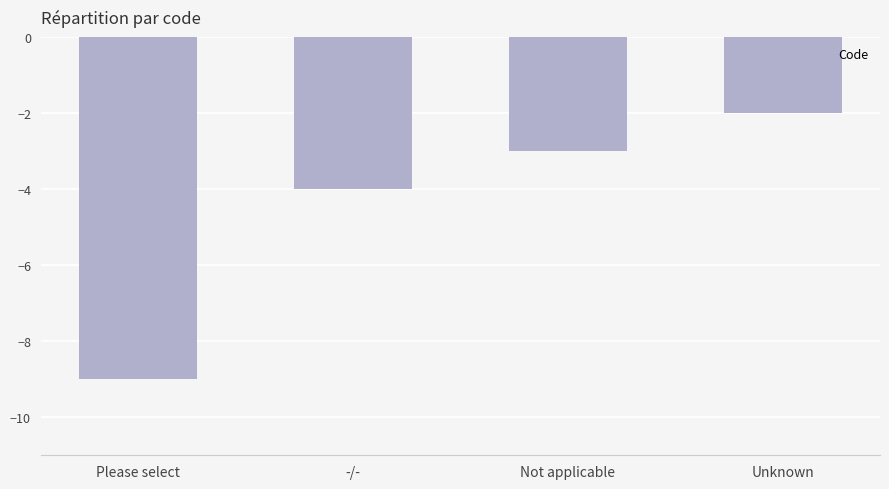

How many values exceed -3?

1